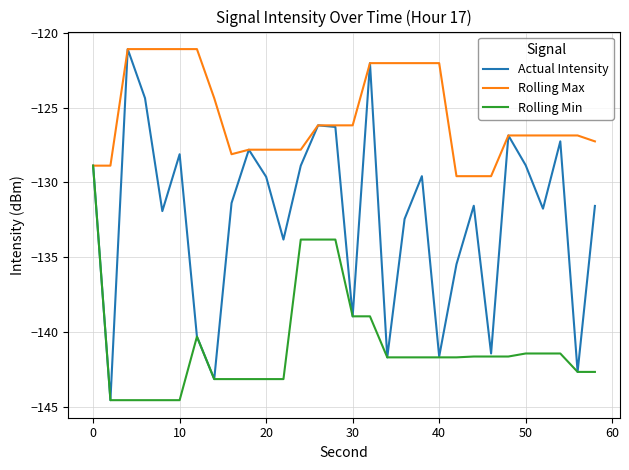

Reading left to right, extract all data points from this chart.

Actual Intensity: -128.9	-144.6	-121.1	-124.4	-131.9	-128.1	-140.3	-143.2	-131.4	-127.8	-129.6	-133.8	-128.9	-126.2	-126.3	-139.0	-122.0	-141.7	-132.5	-129.6	-141.7	-135.5	-131.6	-141.5	-126.9	-128.9	-131.8	-127.3	-142.7	-131.6
Rolling Max: -128.9	-128.9	-121.1	-121.1	-121.1	-121.1	-121.1	-124.4	-128.1	-127.8	-127.8	-127.8	-127.8	-126.2	-126.2	-126.2	-122.0	-122.0	-122.0	-122.0	-122.0	-129.6	-129.6	-129.6	-126.9	-126.9	-126.9	-126.9	-126.9	-127.3
Rolling Min: -128.9	-144.6	-144.6	-144.6	-144.6	-144.6	-140.3	-143.2	-143.2	-143.2	-143.2	-143.2	-133.8	-133.8	-133.8	-139.0	-139.0	-141.7	-141.7	-141.7	-141.7	-141.7	-141.7	-141.7	-141.7	-141.5	-141.5	-141.5	-142.7	-142.7